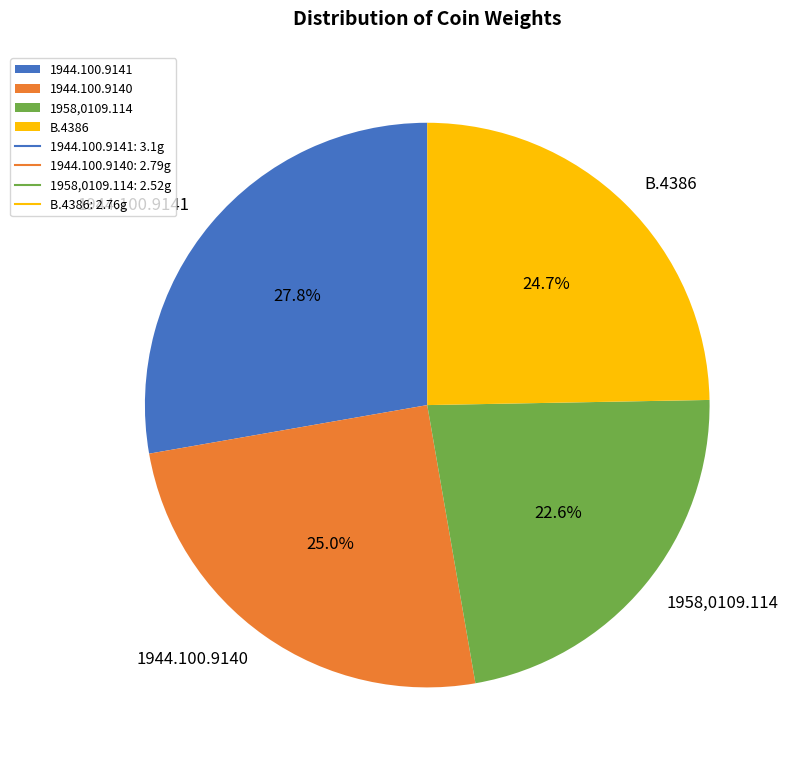

To the nearest percent, what is the average slice percentage?

25%